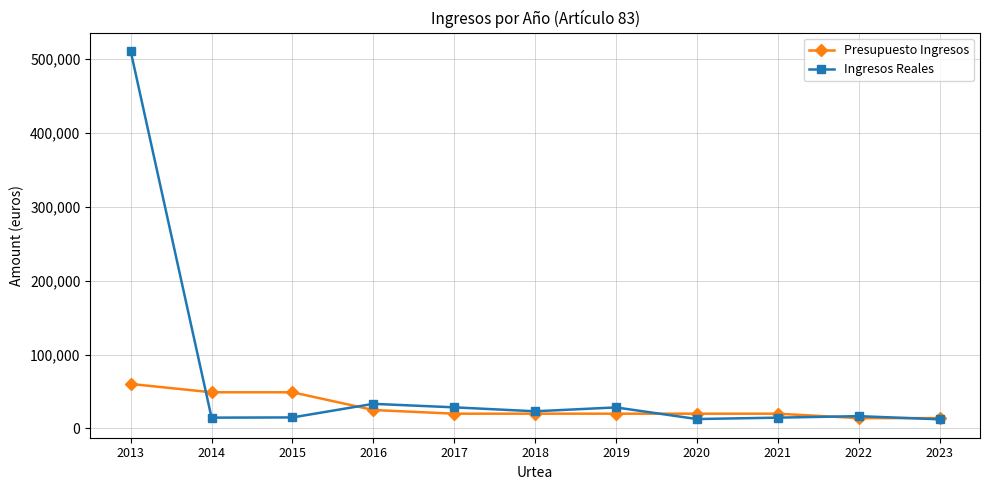

How many lines are shown in the chart?

2